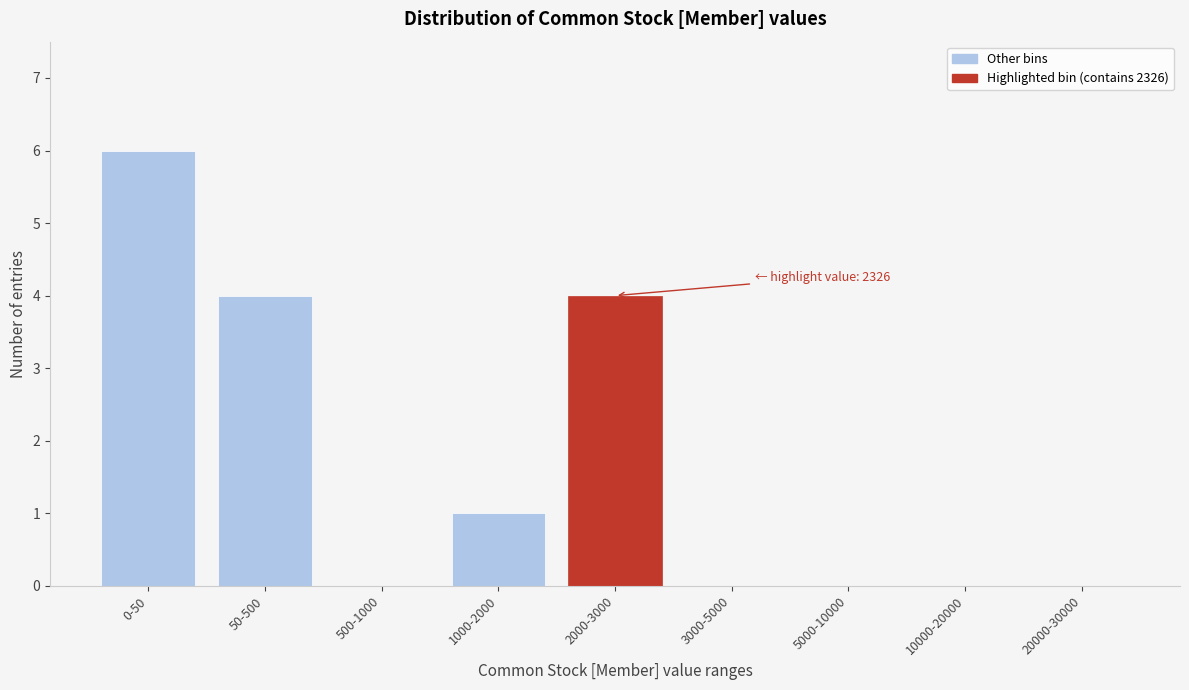

Reading right to left, transcribe all the data shown in this chart.

20000-30000=0	10000-20000=0	5000-10000=0	3000-5000=0	2000-3000=4	1000-2000=1	500-1000=0	50-500=4	0-50=6